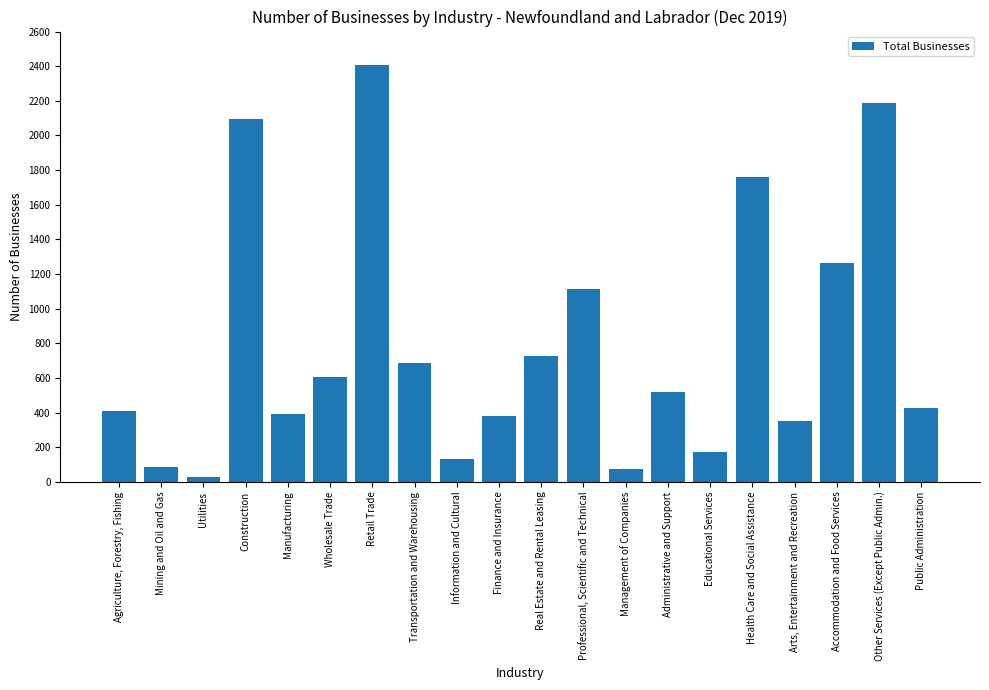

Does the chart contain stacked bars?

No